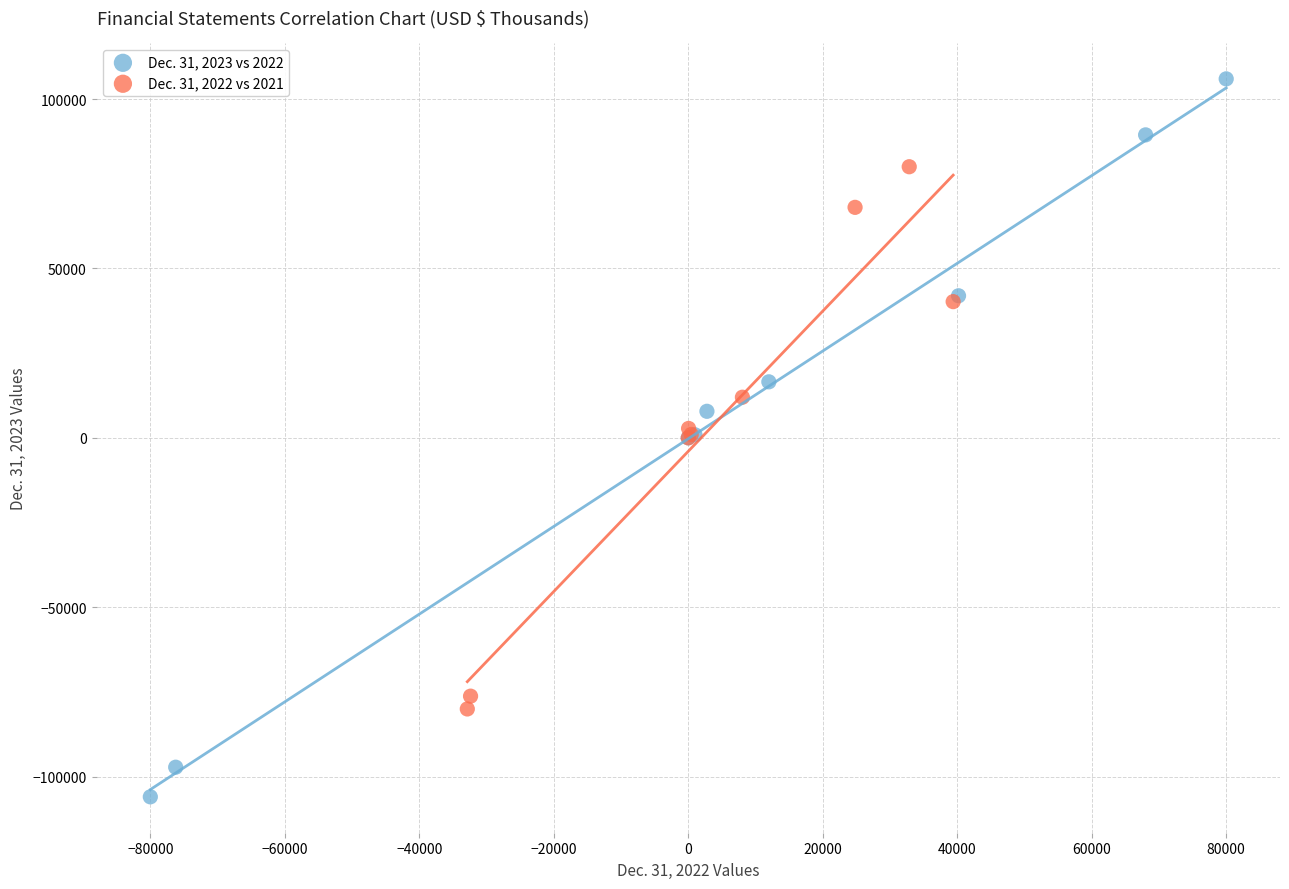

Which series has the widest spread of Y values?

Dec. 31, 2023 vs 2022